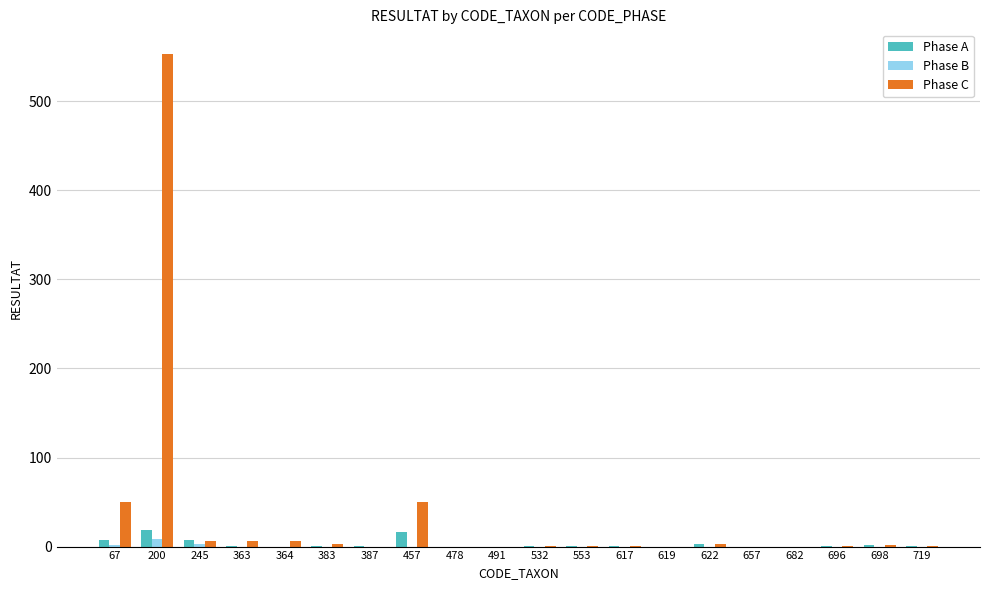

Which series has the largest total across all categories?

Phase C